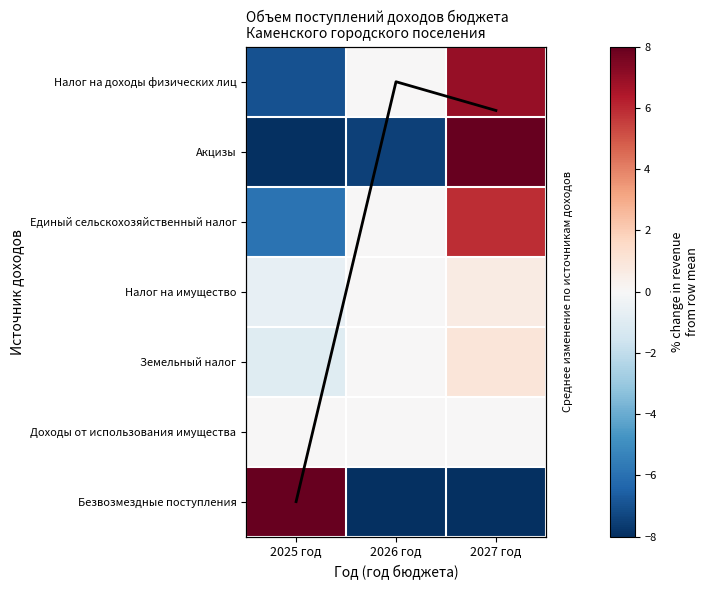

Rank the series at 2027 год from lowest to highest value.

Безвозмездные поступления, Доходы от использования имущества, Mean trend, Налог на имущество, Земельный налог, Единый сельскохозяйственный налог, Налог на доходы физических лиц, Акцизы